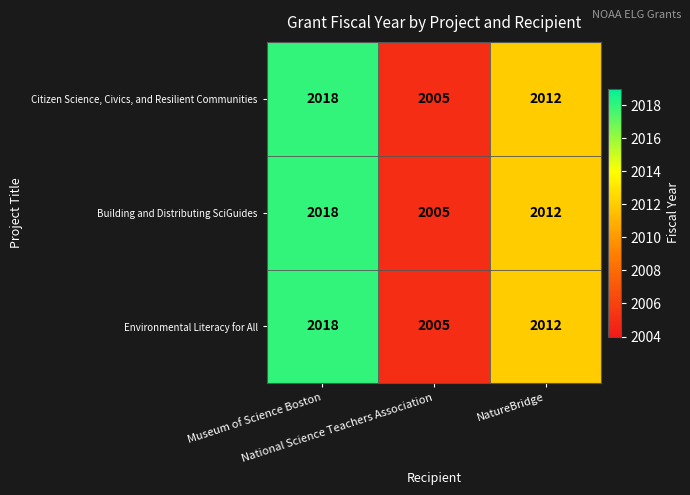

How many Citizen Science, Civics, and Resilient Communities values are between 2005 and 2018?

3